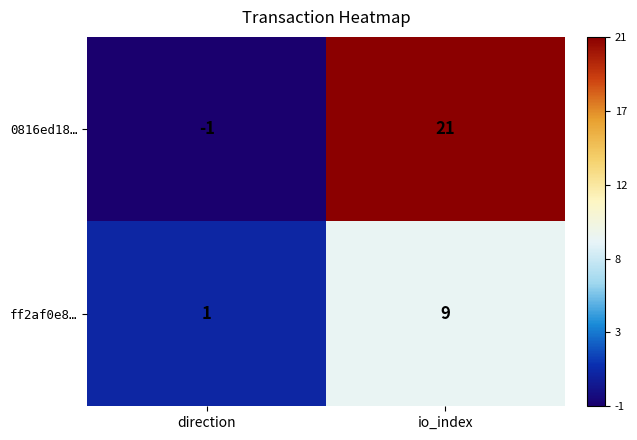

The 0816ed18… series shows -1 at direction. True or false?

True